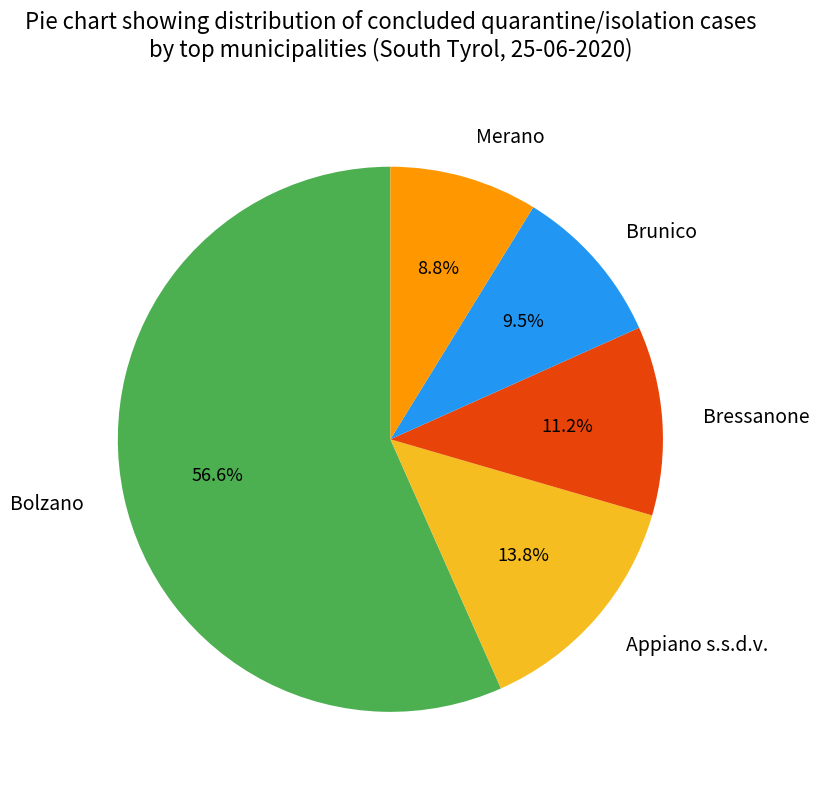

Does any single category account for the majority?

Yes